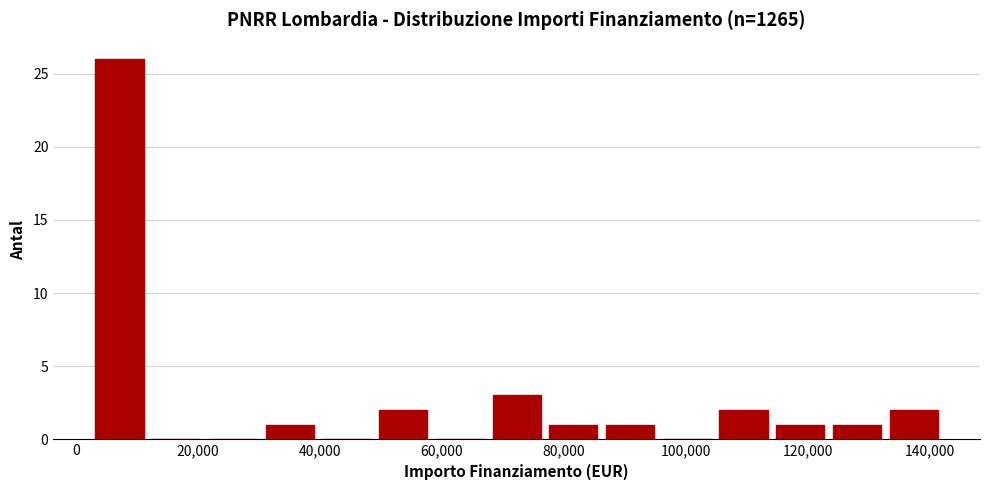

How tall is the bar that spans 76000 to 86000 on the x-axis? Neither the bar edges nor the heights are printed on the chart, so give them approximately, as read against the axes.

1